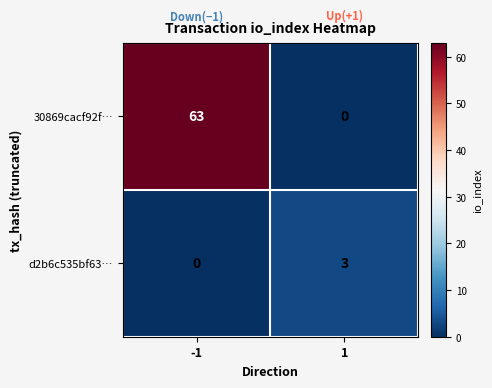

What is the maximum value for 30869cacf92f…?

63